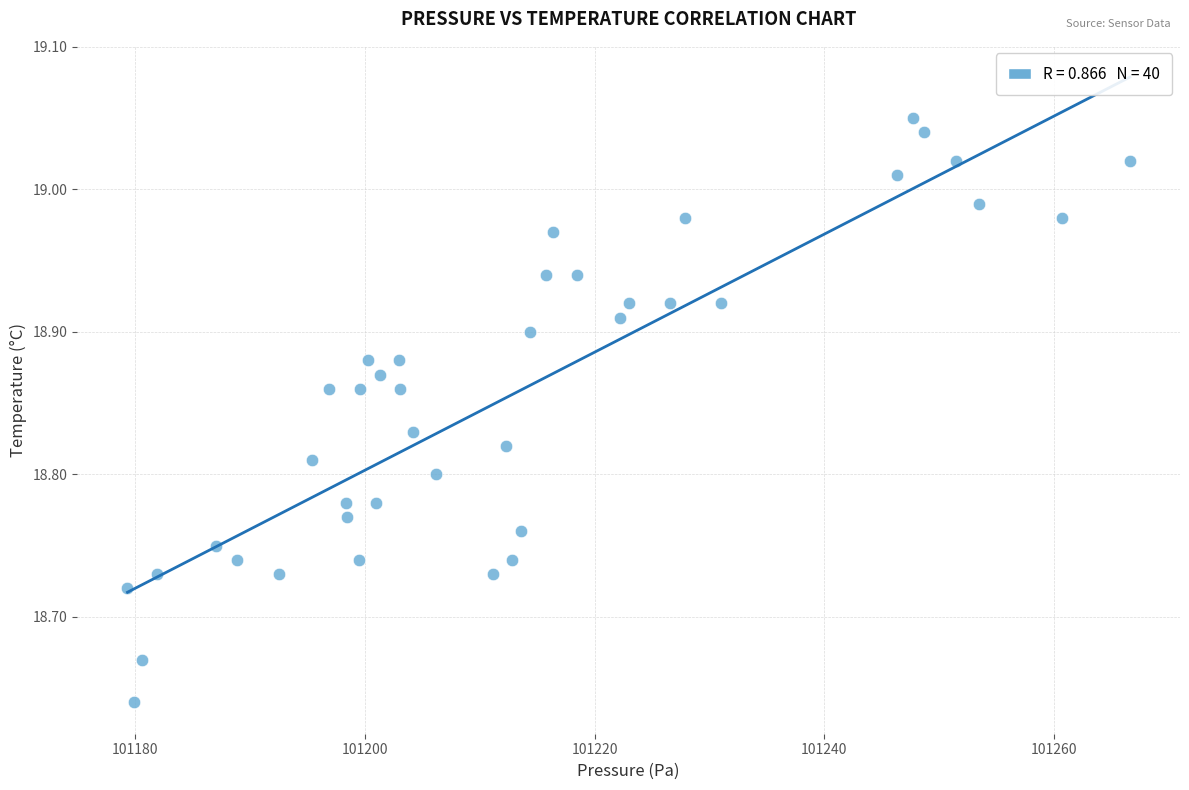

What is the range of X values (max minus min)?

87.2